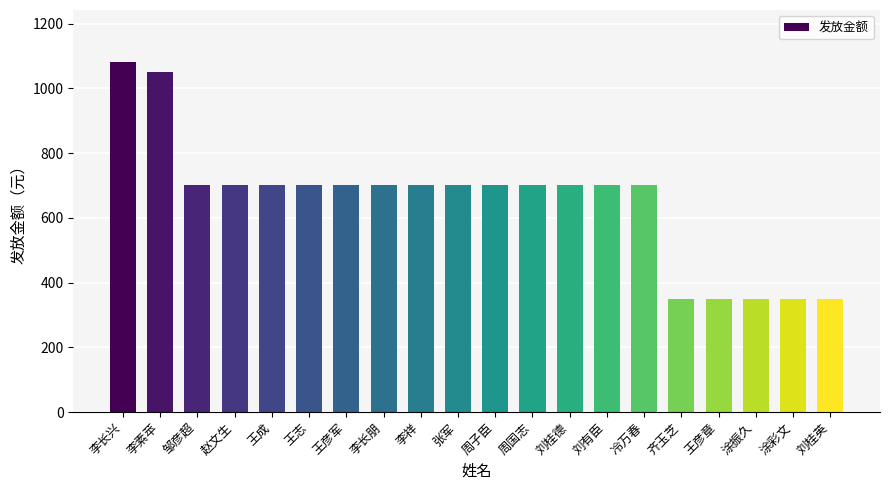

Reading right to left, list all the values displayed in this chart.

350	350	350	350	350	700	700	700	700	700	700	700	700	700	700	700	700	700	1050	1080